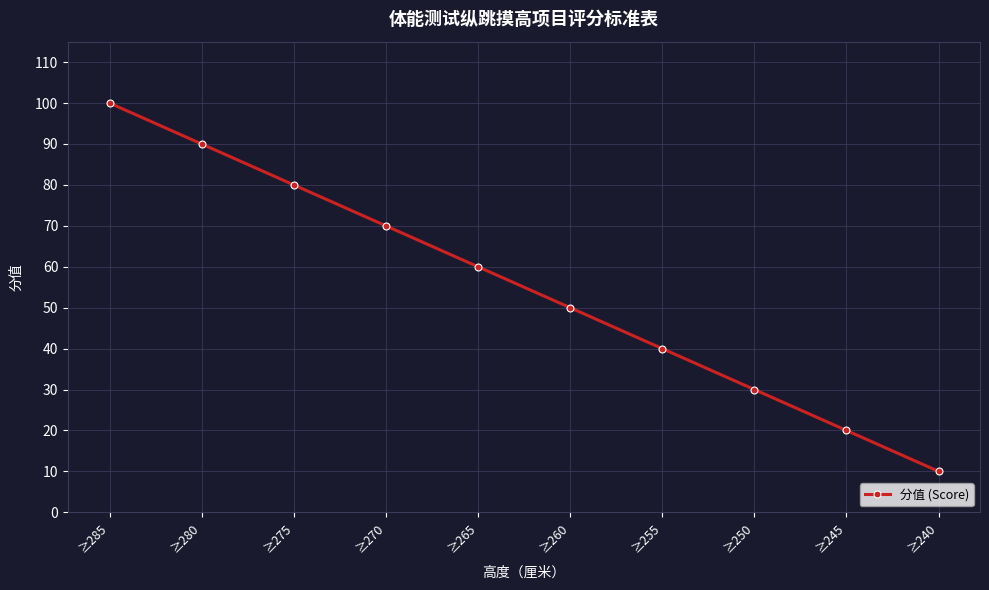

What is the change in value from ≥285 to ≥265?

-40